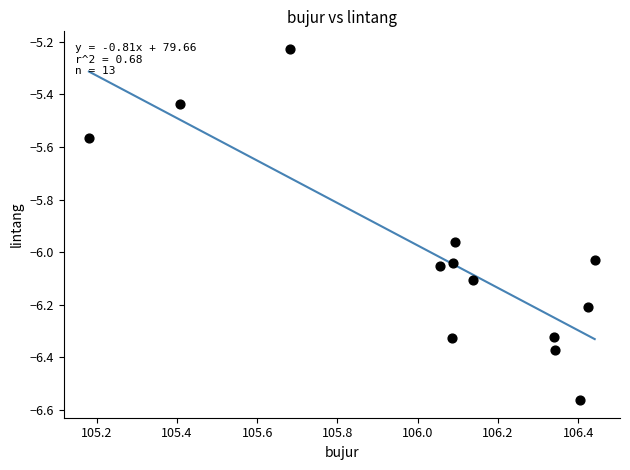

What is the range of X values (max minus min)?

1.3